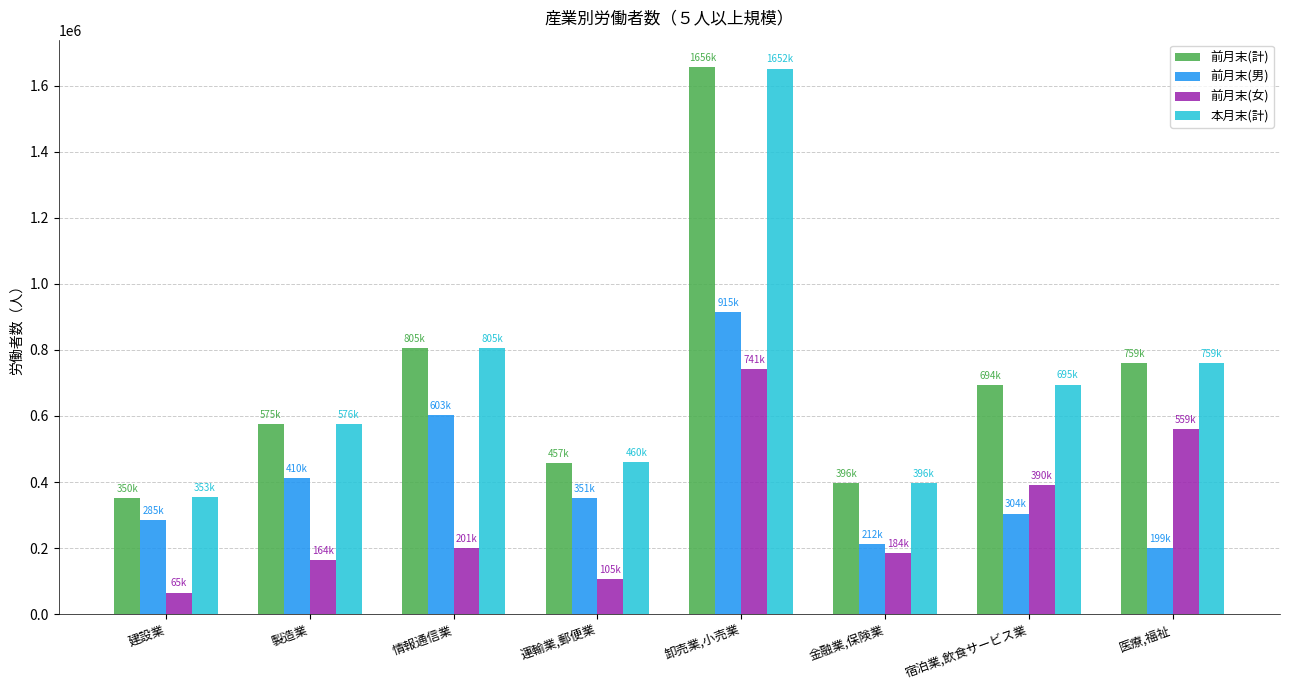

Reading left to right, what are all the values shown in this chart?

前月末(計): 建設業=350980	製造業=575509	情報通信業=805001	運輸業,郵便業=457820	卸売業,小売業=1656809	金融業,保険業=396942	宿泊業,飲食サービス業=694837	医療,福祉=759010
前月末(男): 建設業=285703	製造業=410852	情報通信業=603994	運輸業,郵便業=351899	卸売業,小売業=915041	金融業,保険業=212830	宿泊業,飲食サービス業=304662	医療,福祉=199328
前月末(女): 建設業=65277	製造業=164657	情報通信業=201007	運輸業,郵便業=105921	卸売業,小売業=741768	金融業,保険業=184112	宿泊業,飲食サービス業=390175	医療,福祉=559682
本月末(計): 建設業=353310	製造業=576398	情報通信業=805325	運輸業,郵便業=460399	卸売業,小売業=1652201	金融業,保険業=396650	宿泊業,飲食サービス業=695087	医療,福祉=759884